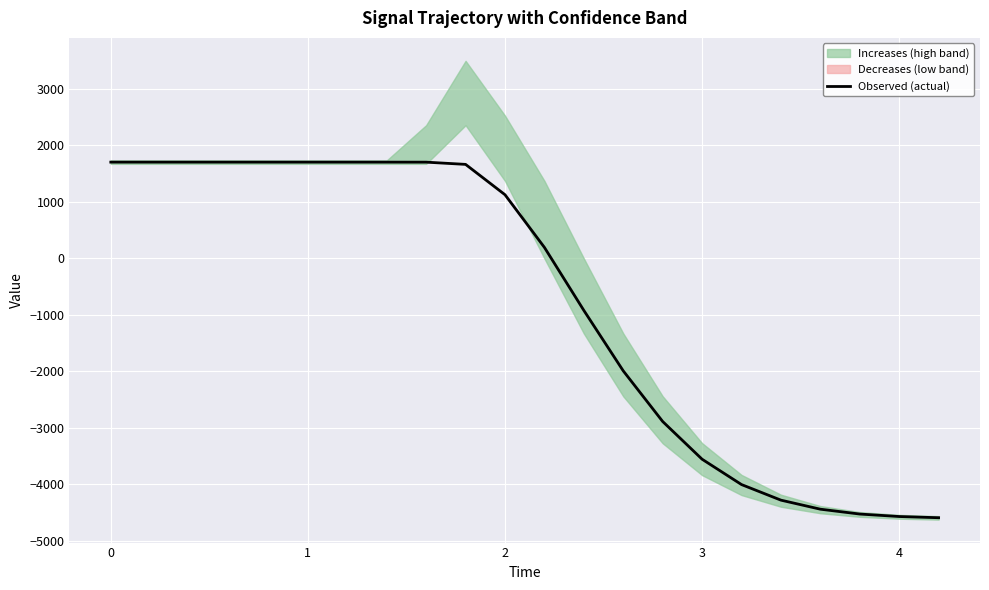

What is the minimum value for Observed (actual)?

-4588.2